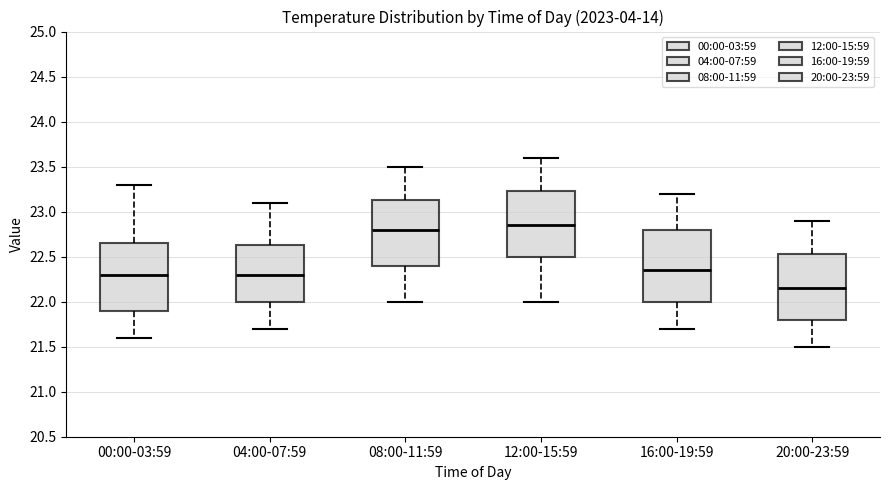

Reading left to right, read every box against the y-axis: the position of its median line, the range the box covers, and the ends of its whiskers. The values are not printed on the chart, so give them approximately, as read against the axis.

00:00-03:59: median 22.30, box 21.90 to 22.65, whiskers 21.60 to 23.30
04:00-07:59: median 22.30, box 22.00 to 22.65, whiskers 21.70 to 23.10
08:00-11:59: median 22.80, box 22.40 to 23.15, whiskers 22.00 to 23.50
12:00-15:59: median 22.85, box 22.50 to 23.25, whiskers 22.00 to 23.60
16:00-19:59: median 22.35, box 22.00 to 22.80, whiskers 21.70 to 23.20
20:00-23:59: median 22.15, box 21.80 to 22.55, whiskers 21.50 to 22.90